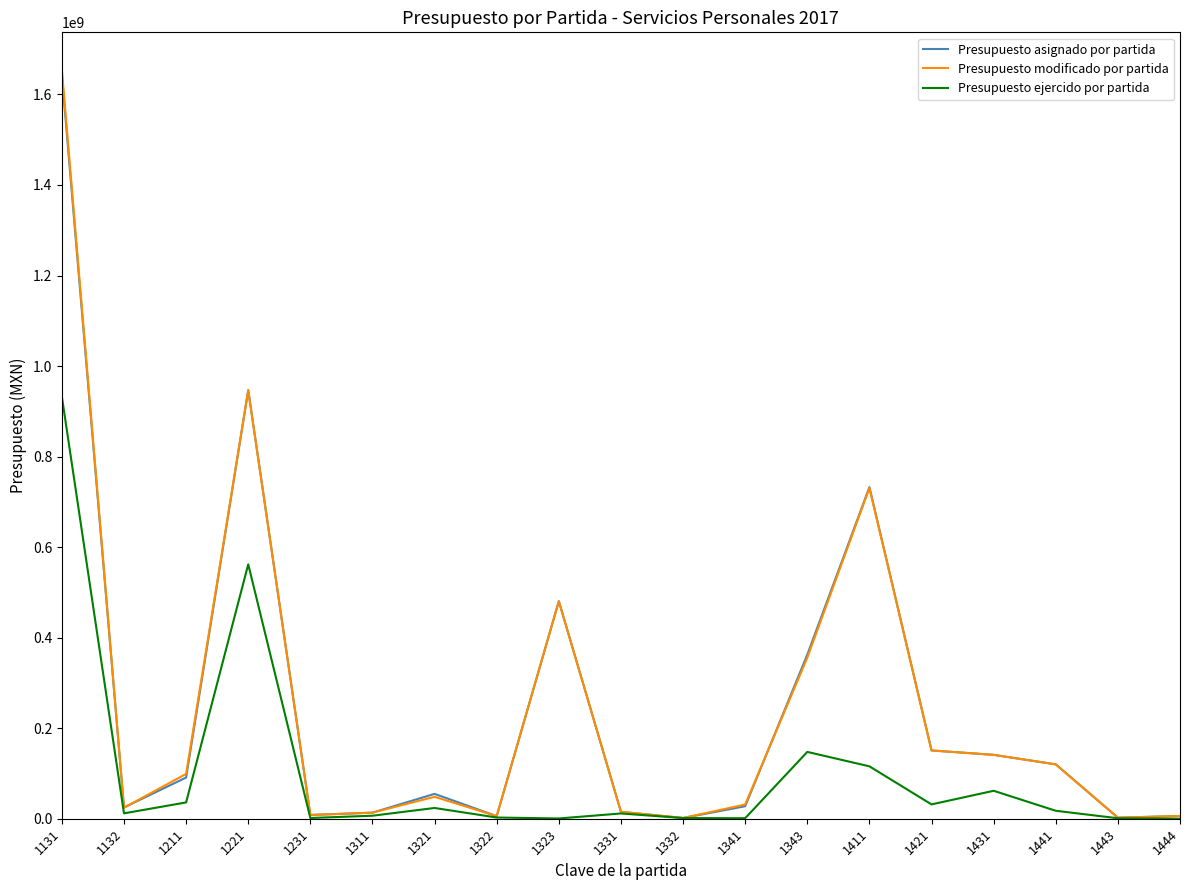

What is the difference between the second highest and minimum values in the Presupuesto modificado por partida series?

944797824.0